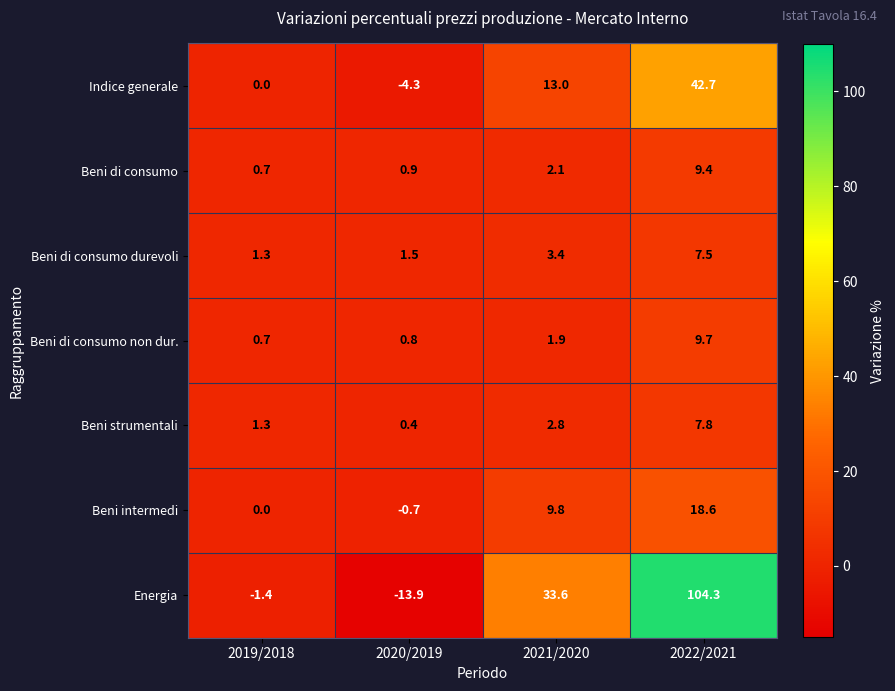

Which series has the largest total across all categories?

Energia